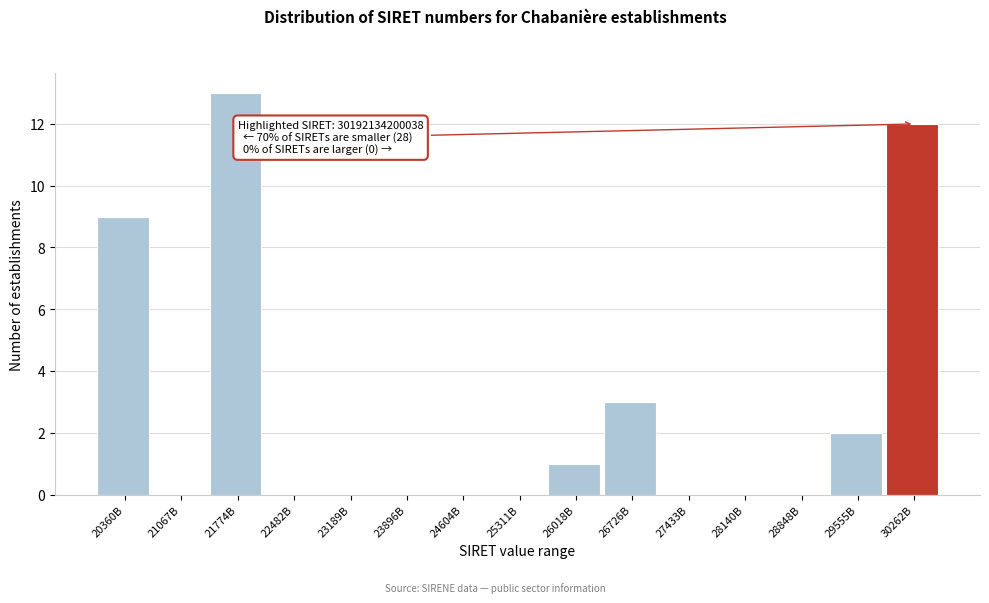

Reading left to right, list all the values displayed in this chart.

20360B=9	21067B=0	21774B=13	22482B=0	23189B=0	23896B=0	24604B=0	25311B=0	26018B=1	26726B=3	27433B=0	28140B=0	28848B=0	29555B=2	30262B=12